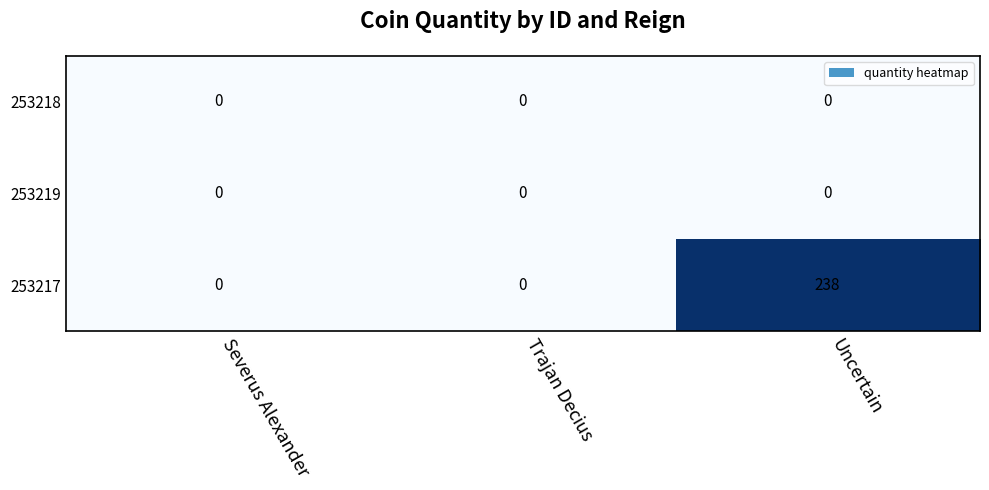

Reading left to right, transcribe all the data shown in this chart.

253218: Severus Alexander=0	Trajan Decius=0	Uncertain=0
253219: Severus Alexander=0	Trajan Decius=0	Uncertain=0
253217: Severus Alexander=0	Trajan Decius=0	Uncertain=238